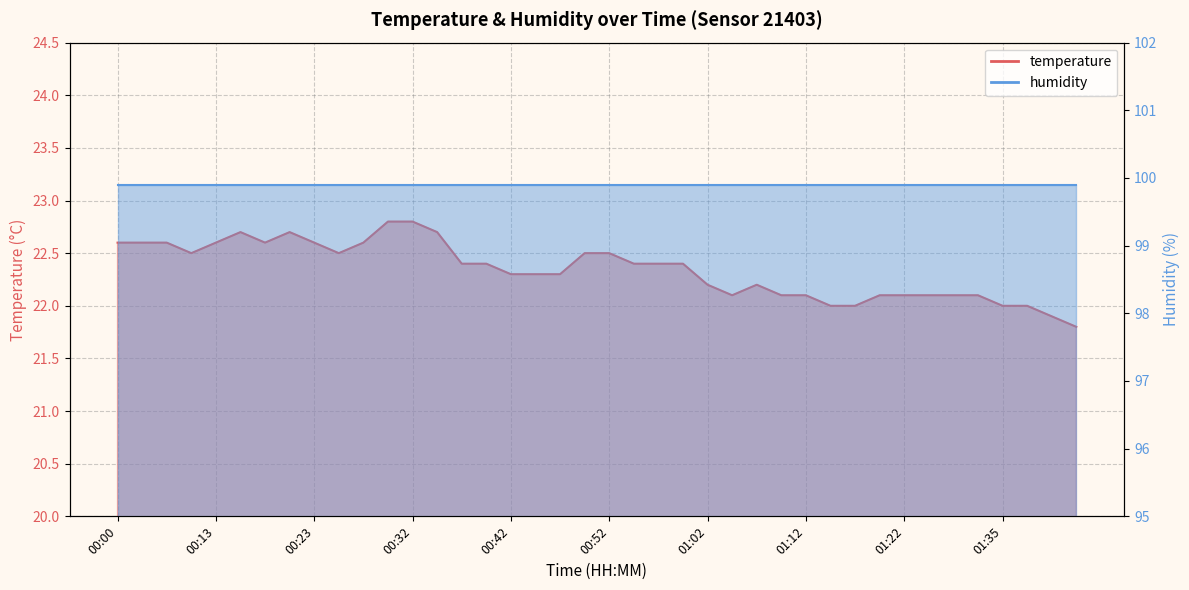

What is the difference between the maximum and minimum values?

1.0